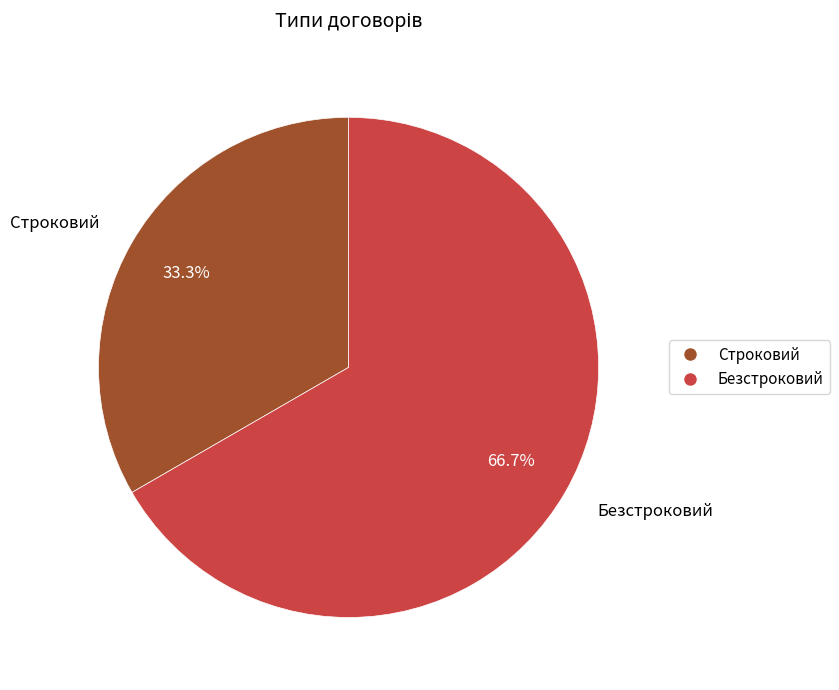

Is there a majority slice in this chart?

Yes